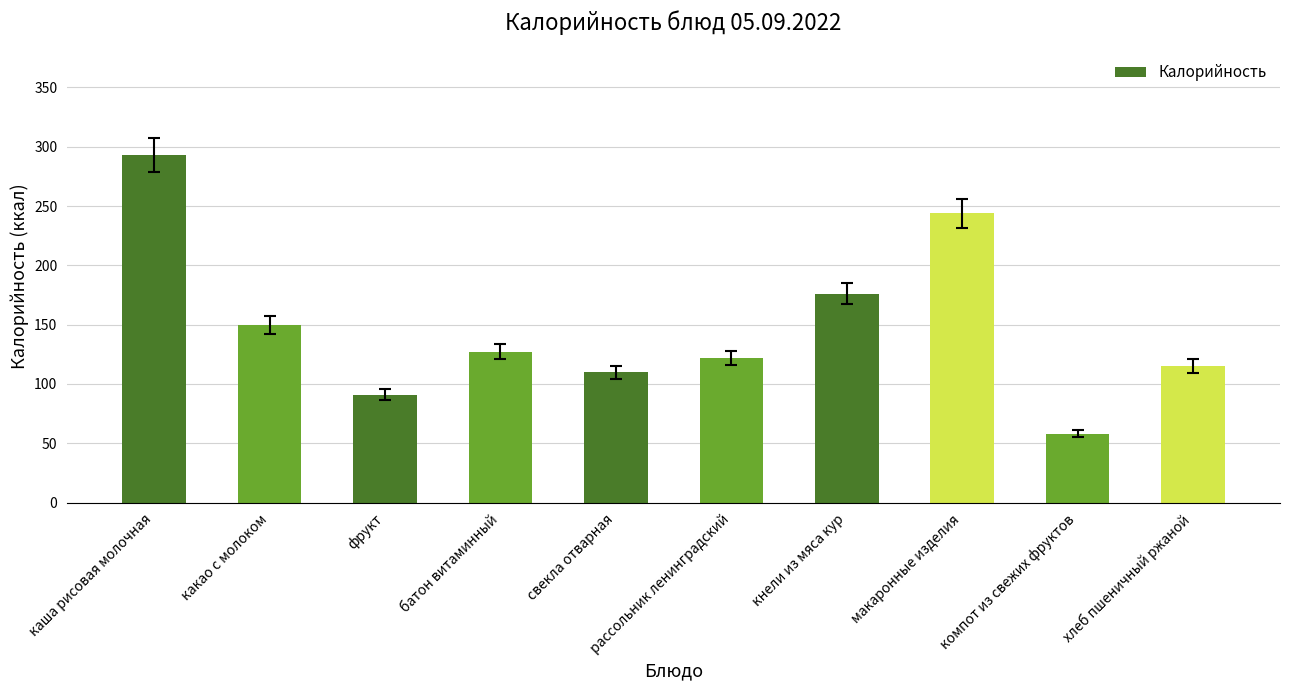

Reading right to left, what are all the values shown in this chart?

хлеб пшеничный ржаной=115	компот из свежих фруктов=58	макаронные изделия=244	кнели из мяса кур=176	рассольник ленинградский=122	свекла отварная=110	батон витаминный=127	фрукт=91	какао с молоком=150	каша рисовая молочная=293